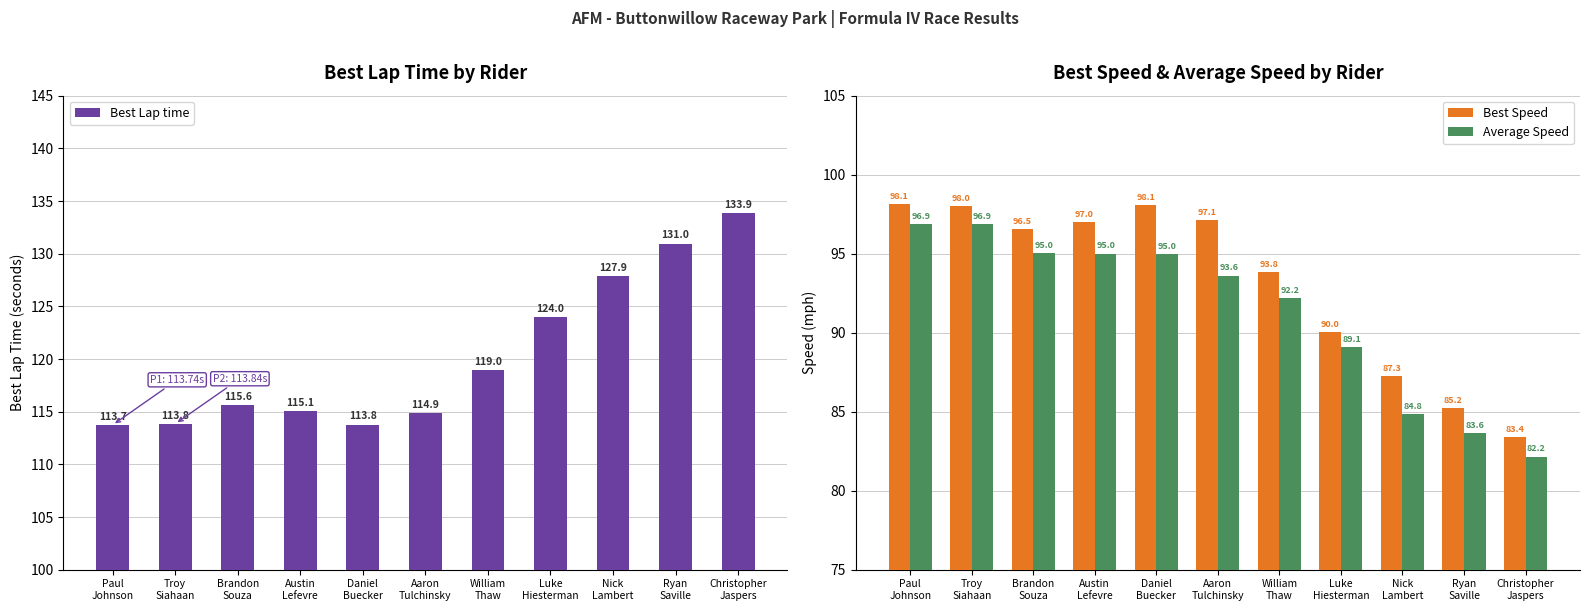

What is the difference between the Average Speed values at Brandon
Souza and Troy
Siahaan?

1.9